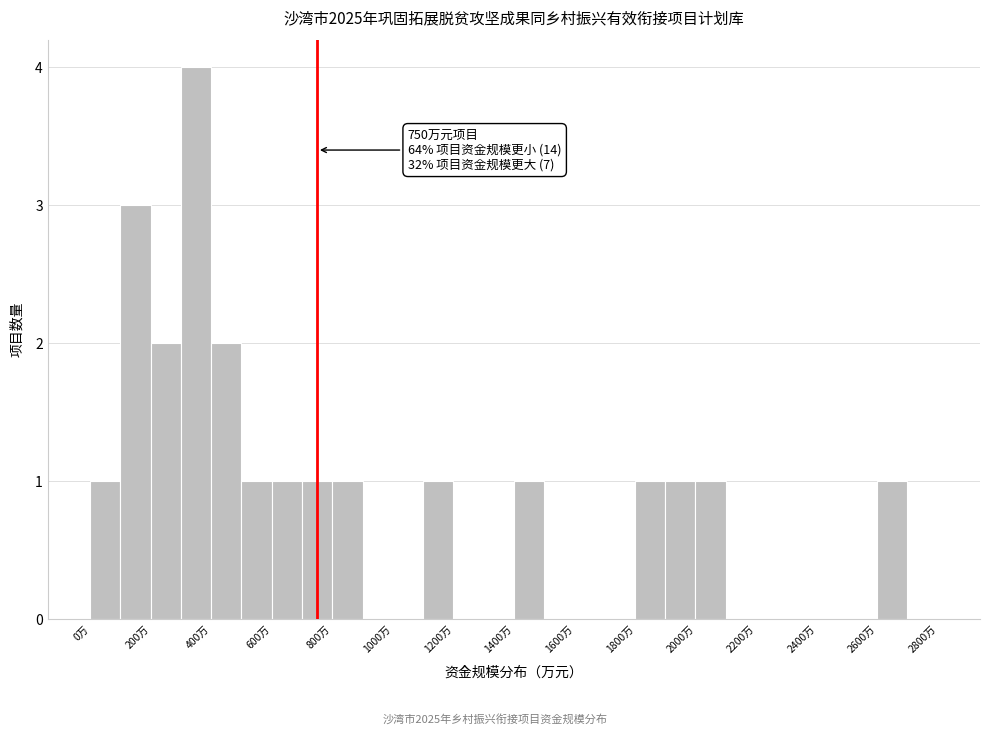

Over which range of the x-axis is the bar tallest?

300 to 400